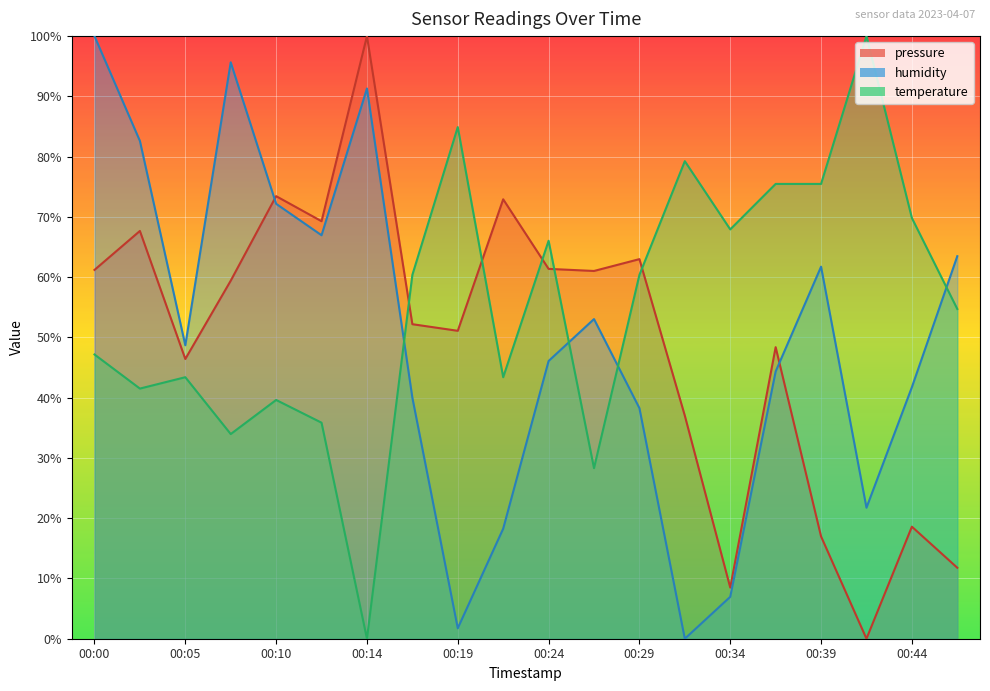

What is the total value across all series at 00:24?

173.5